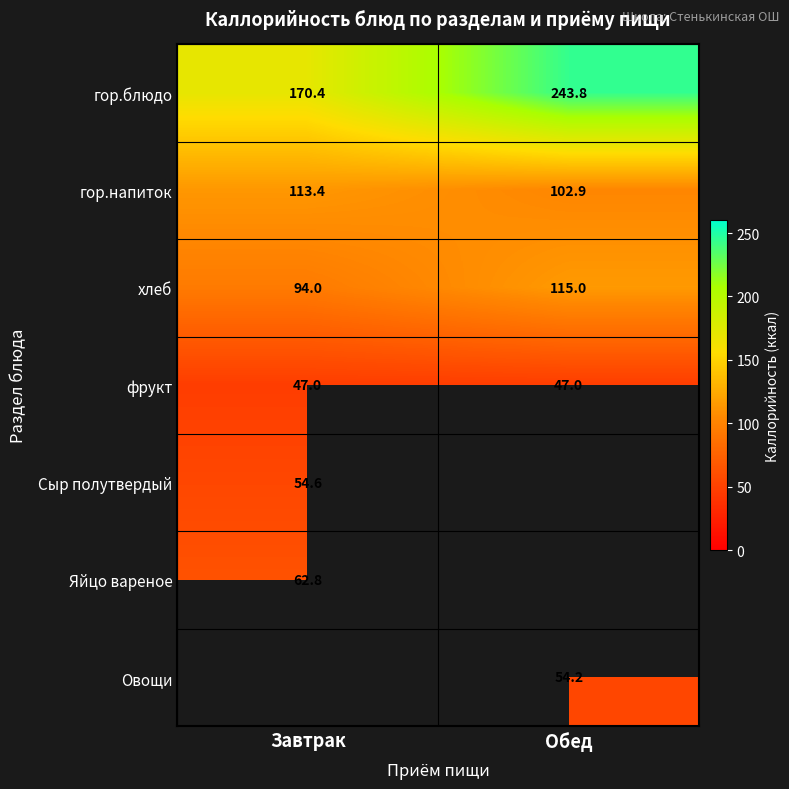

How many data points does each series have?

2